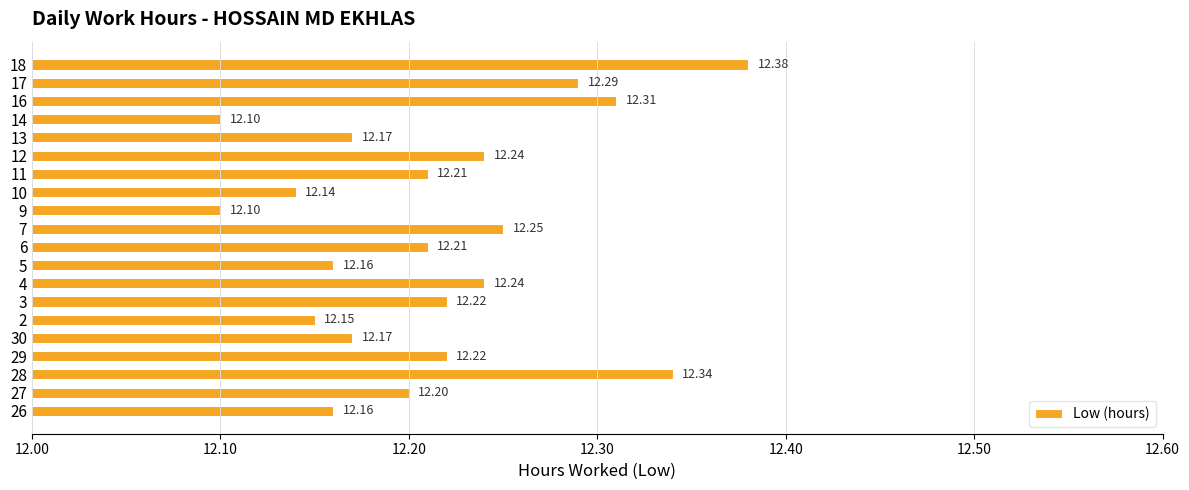

How many series are shown in this chart?

1